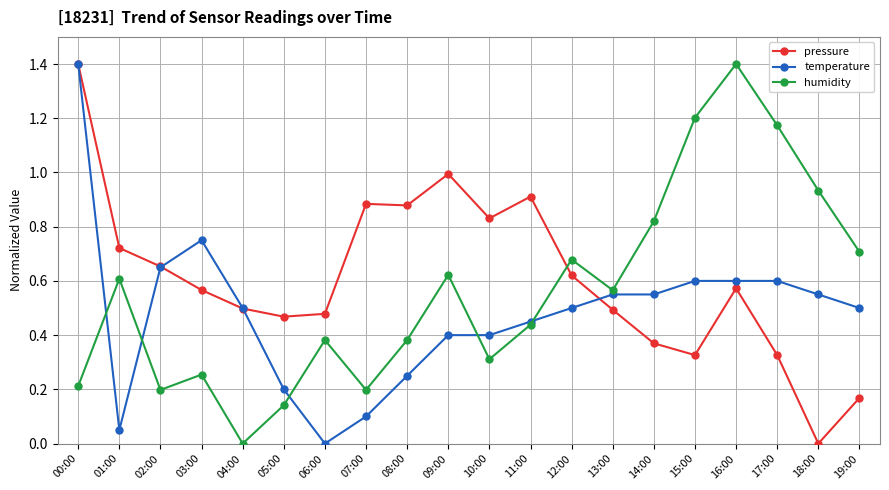

True or false: humidity has a value of 0.6 at 09:00.

True